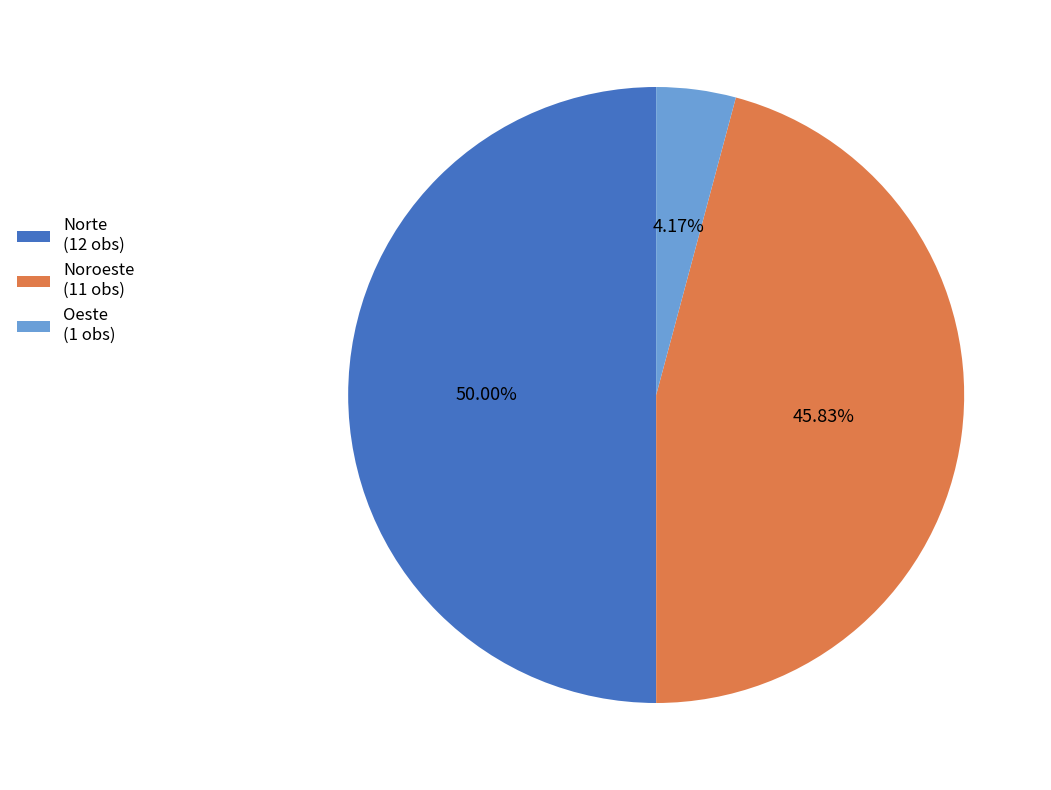

Is Noroeste (11 obs) the majority of the pie?

No